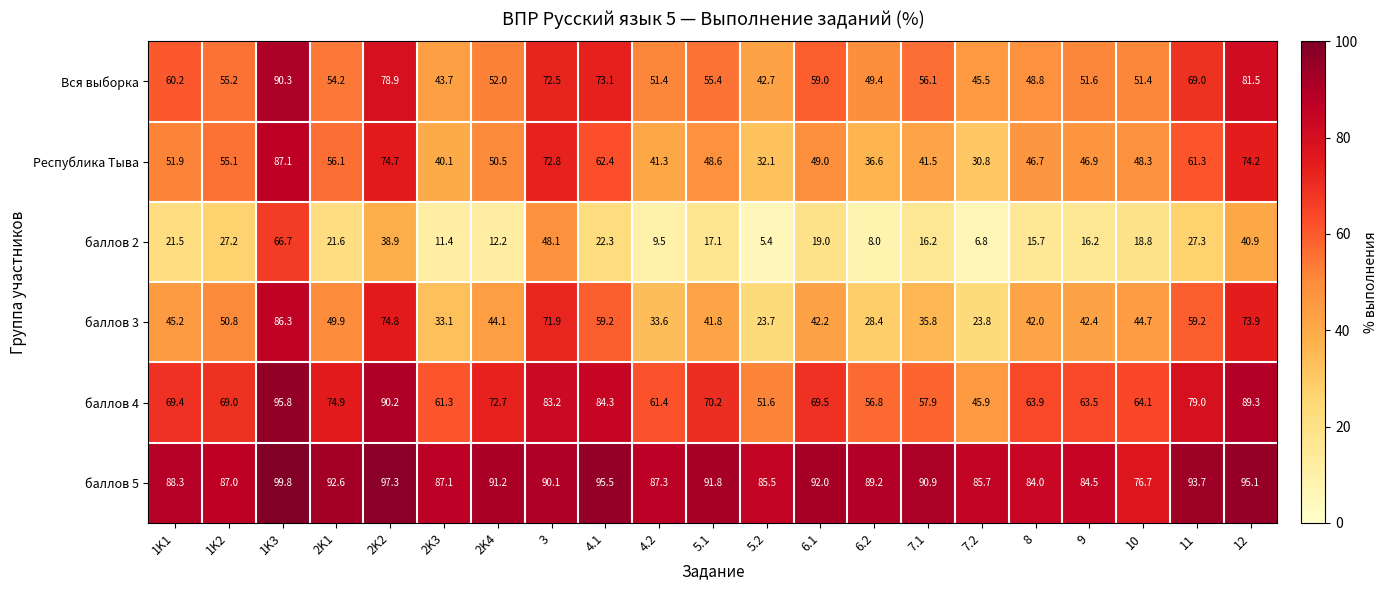

True or false: баллов 2 has a value of 17.1 at 5.1.

True